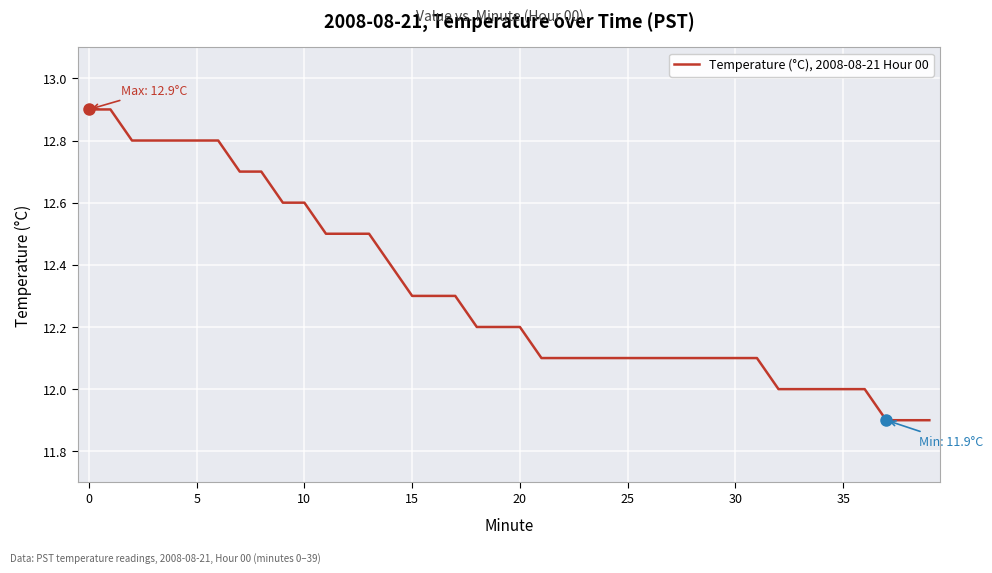

Reading left to right, what are all the values shown in this chart?

12.9	12.9	12.8	12.8	12.8	12.8	12.8	12.7	12.7	12.6	12.6	12.5	12.5	12.5	12.4	12.3	12.3	12.3	12.2	12.2	12.2	12.1	12.1	12.1	12.1	12.1	12.1	12.1	12.1	12.1	12.1	12.1	12.0	12.0	12.0	12.0	12.0	11.9	11.9	11.9